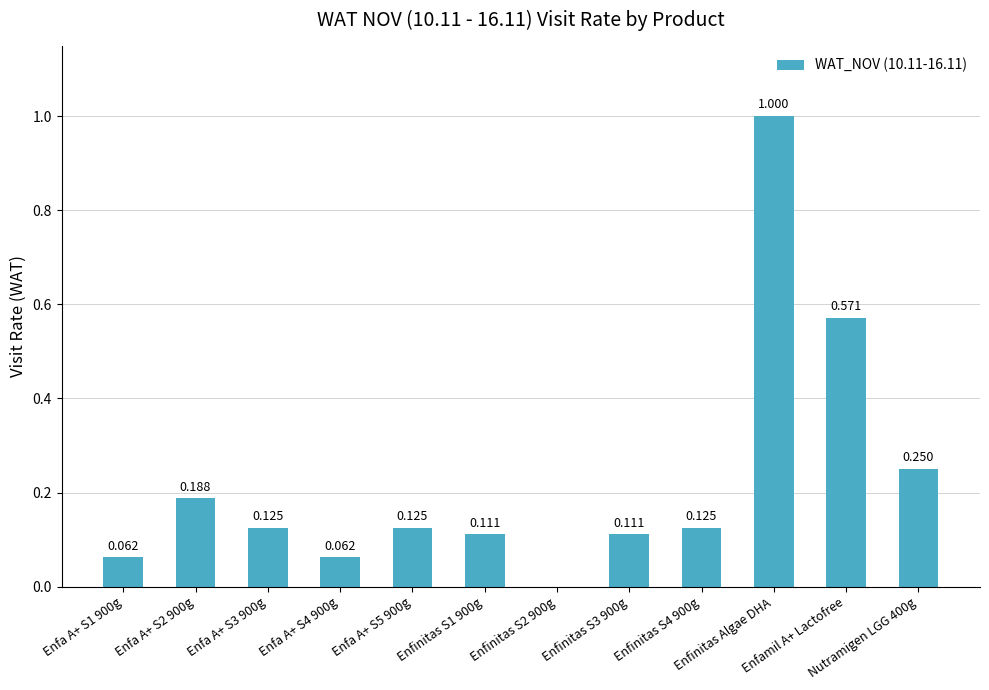

What is the average value?

0.2